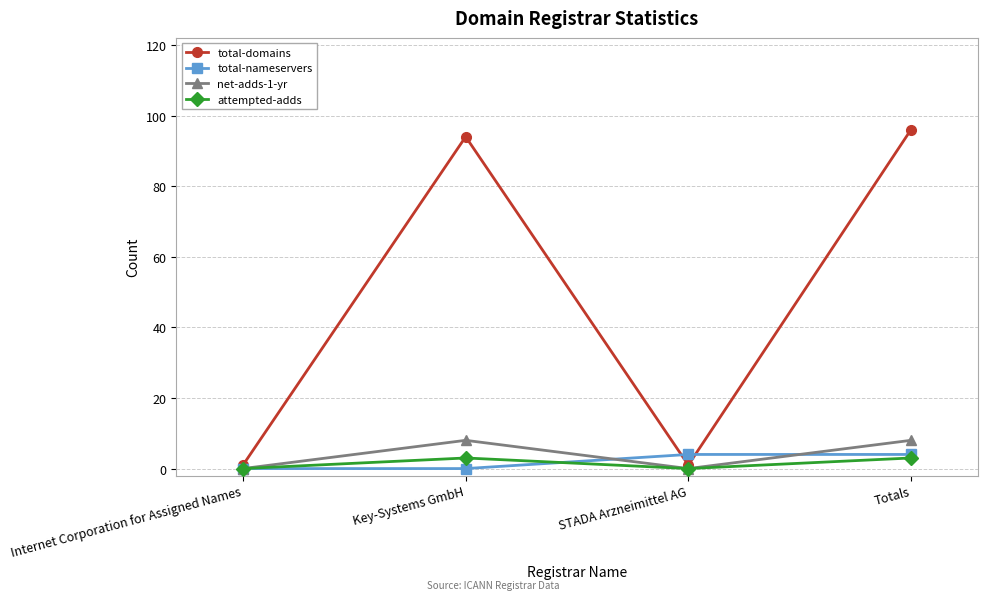

What is the maximum value for total-domains?

96